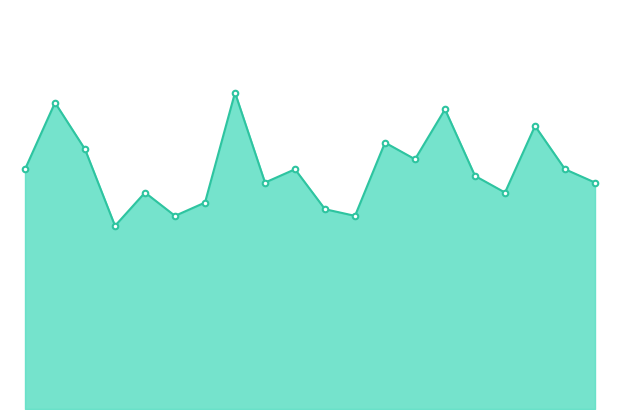

Does the chart have visible grid lines?

No